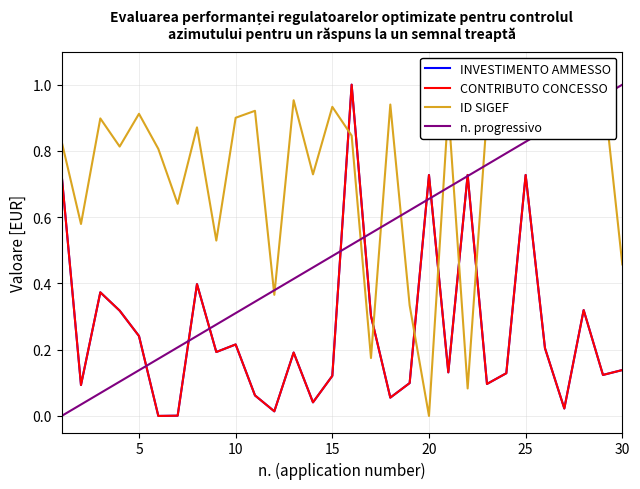

True or false: CONTRIBUTO CONCESSO has more than 0 points higher than both neighbors.

True